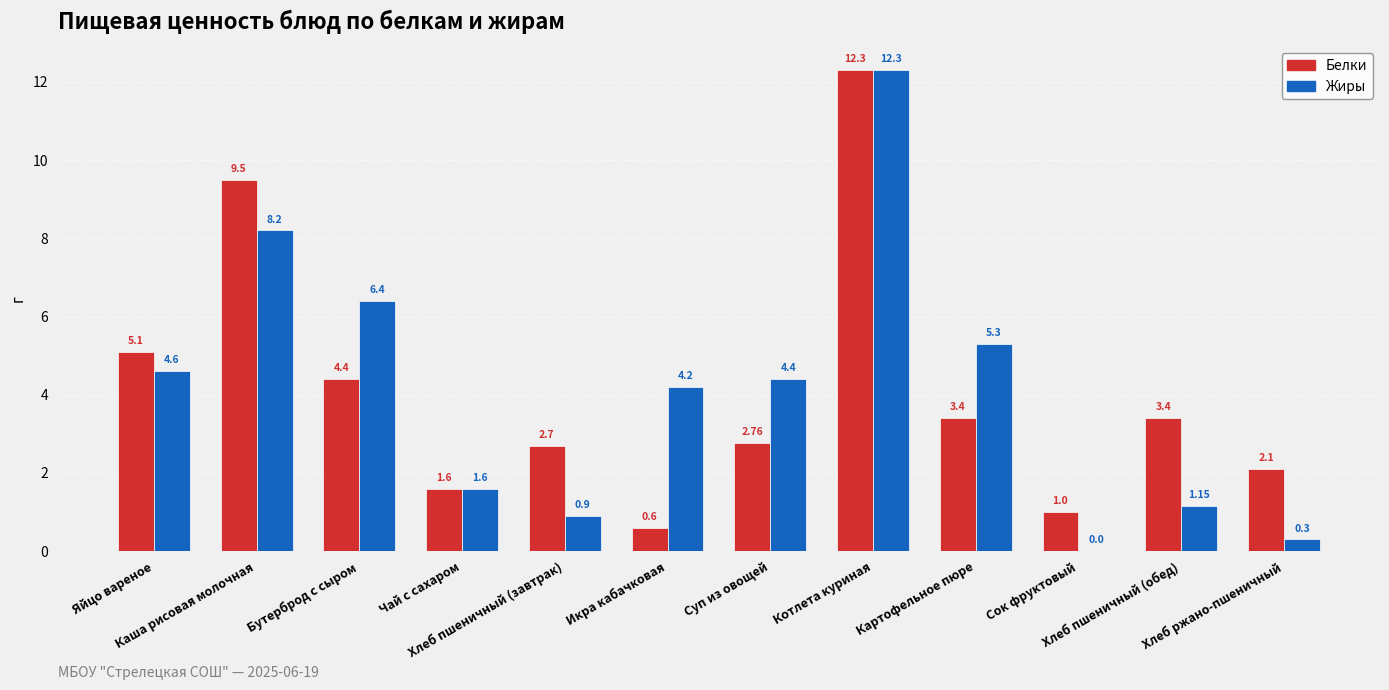

What is the highest value of the Жиры series?

12.3